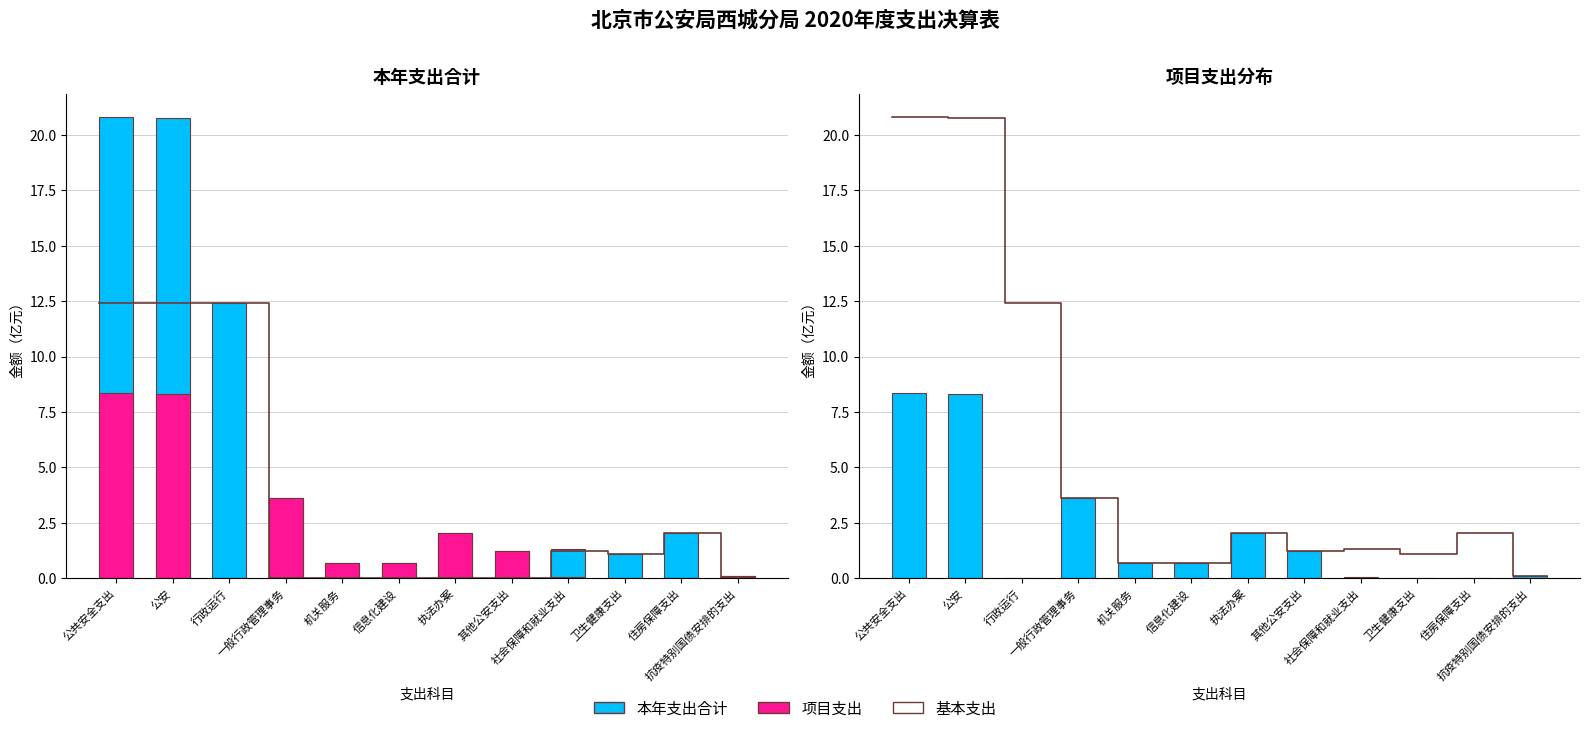

Are the bars horizontal?

No